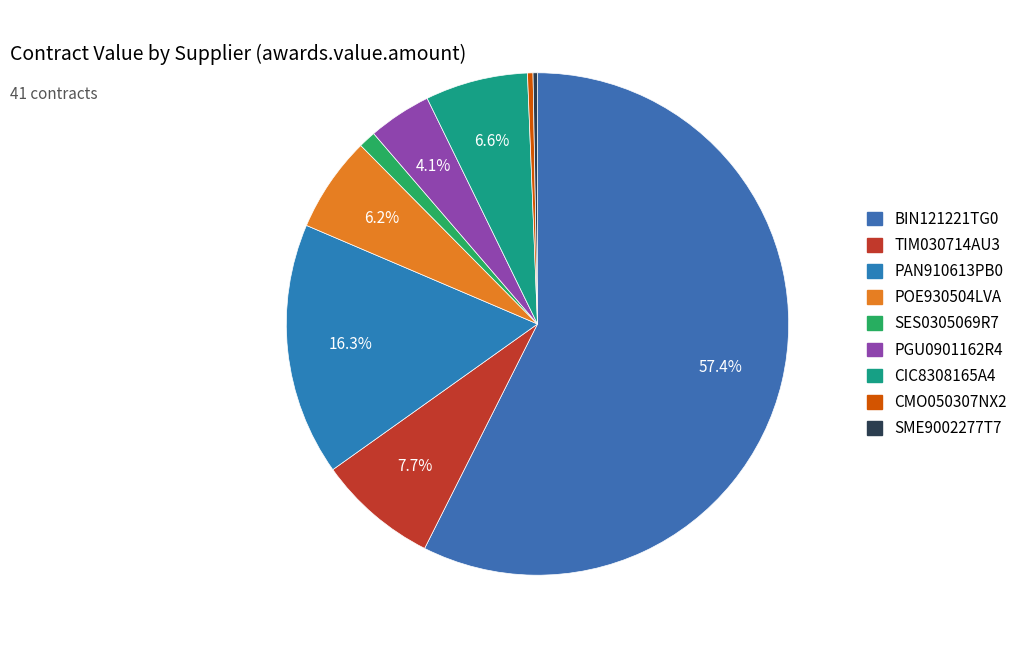

Which category has the smallest portion of the pie?

SME9002277T7